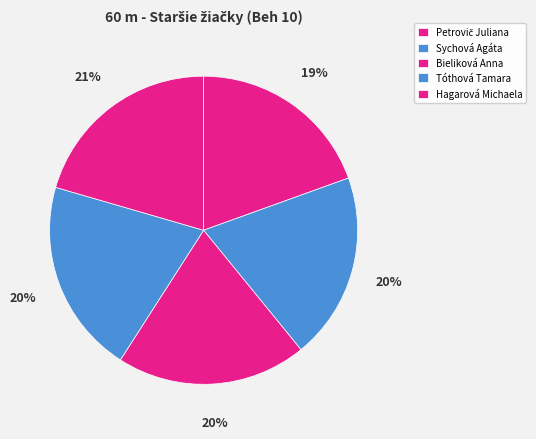

What is the change in value from Sychová Agáta to Bieliková Anna?

+0.2